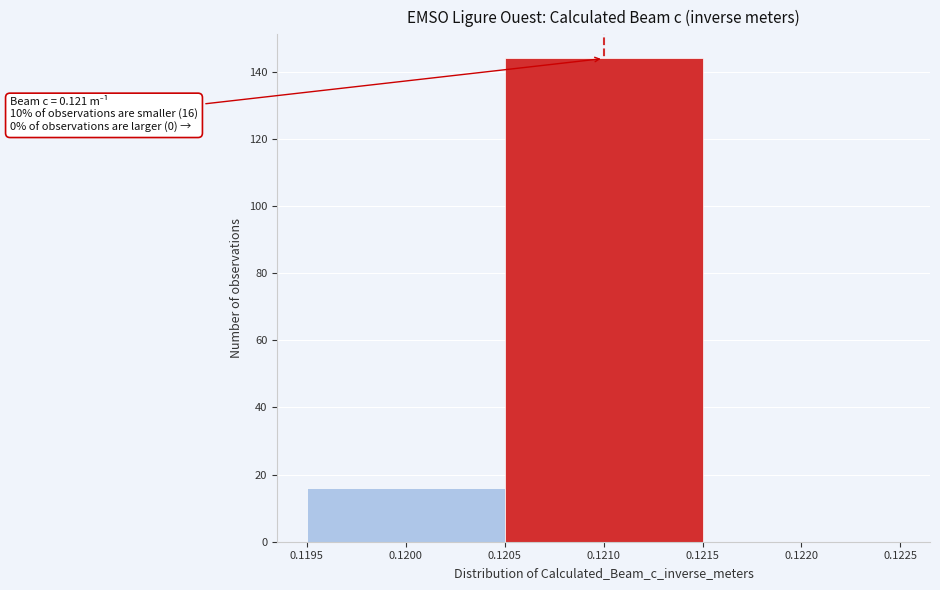

Over which range of the x-axis is the bar tallest?

0.1205 to 0.1215